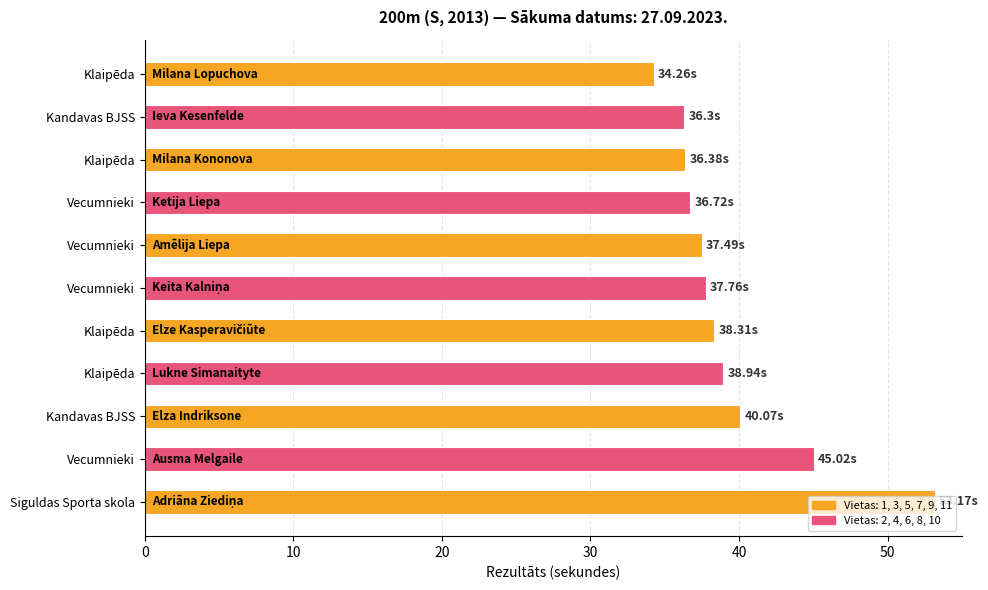

Does the chart contain any negative values?

No